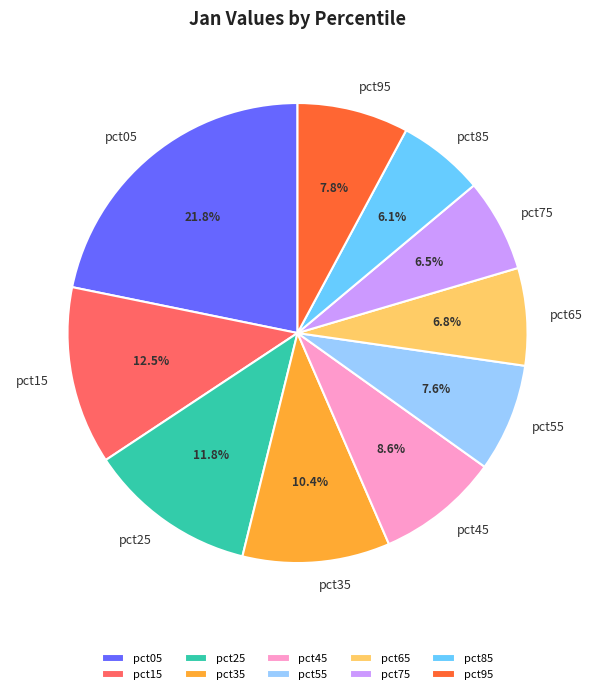

True or false: pct65 accounts for 7% of the total.

True